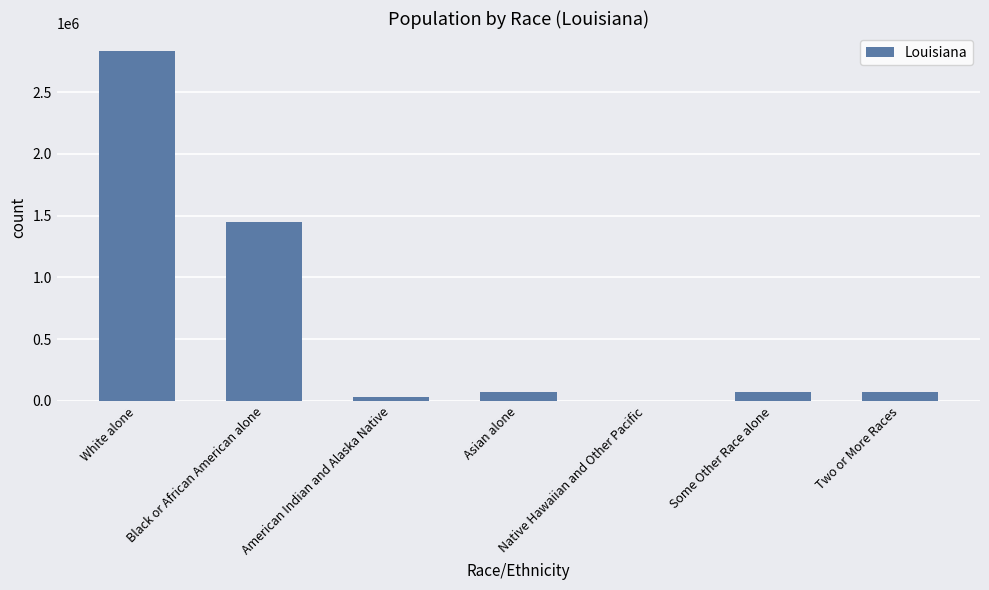

What is the sum of all values?

4533372